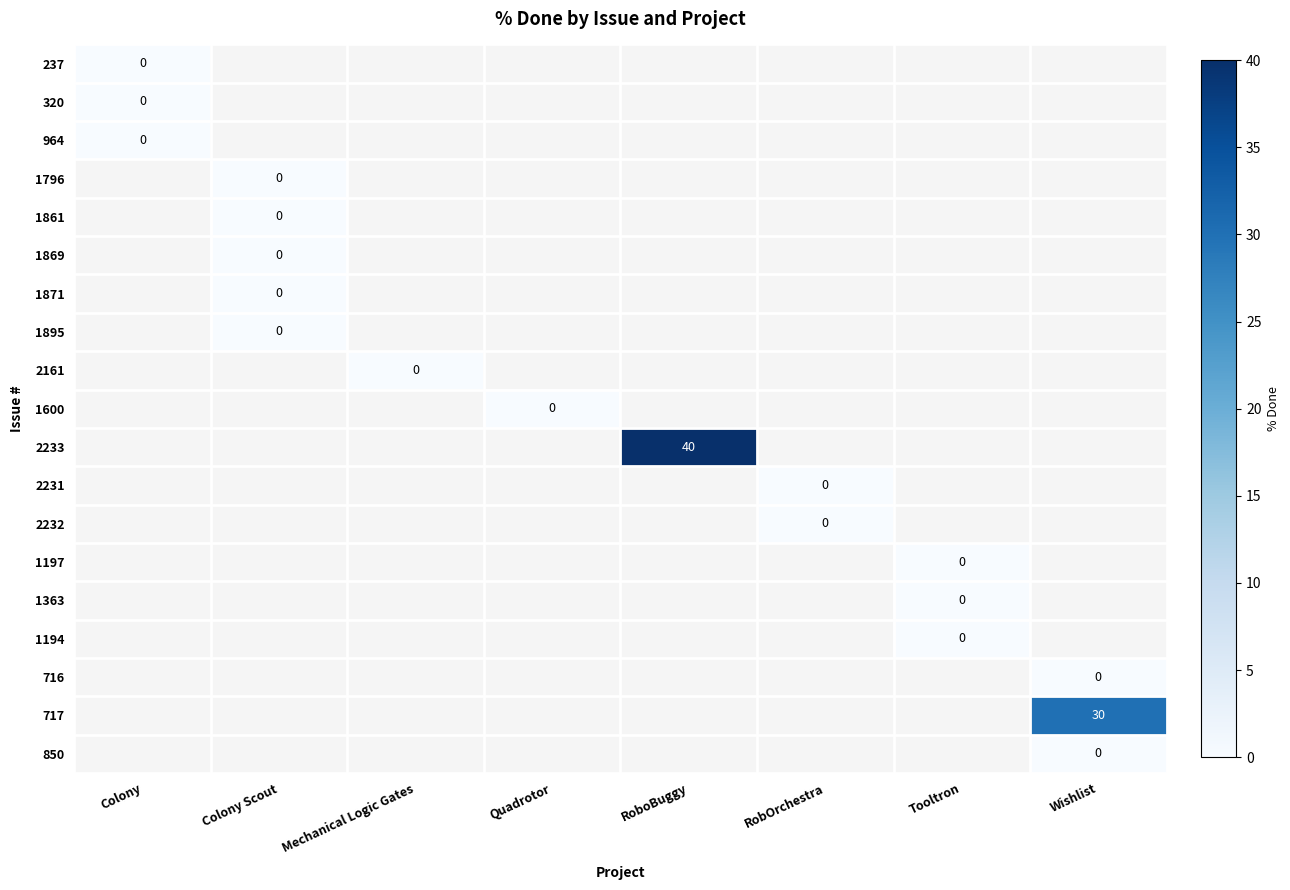

Which series has the largest range (max minus min)?

237